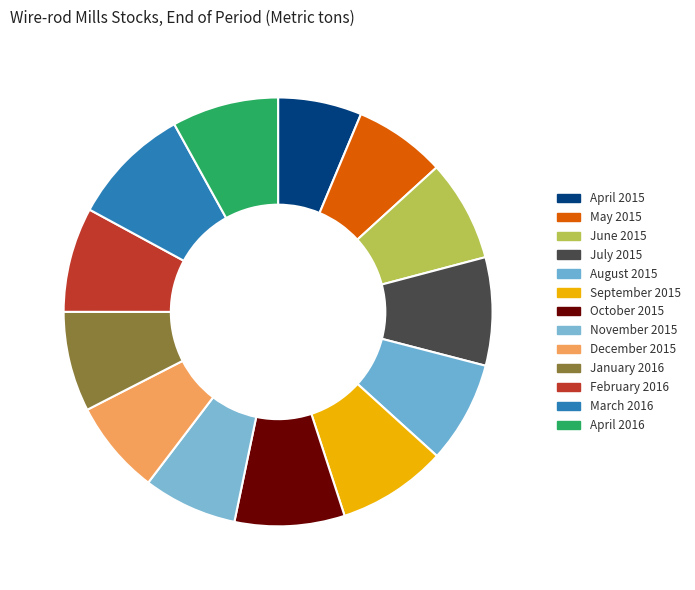

How many segments does this pie chart have?

13